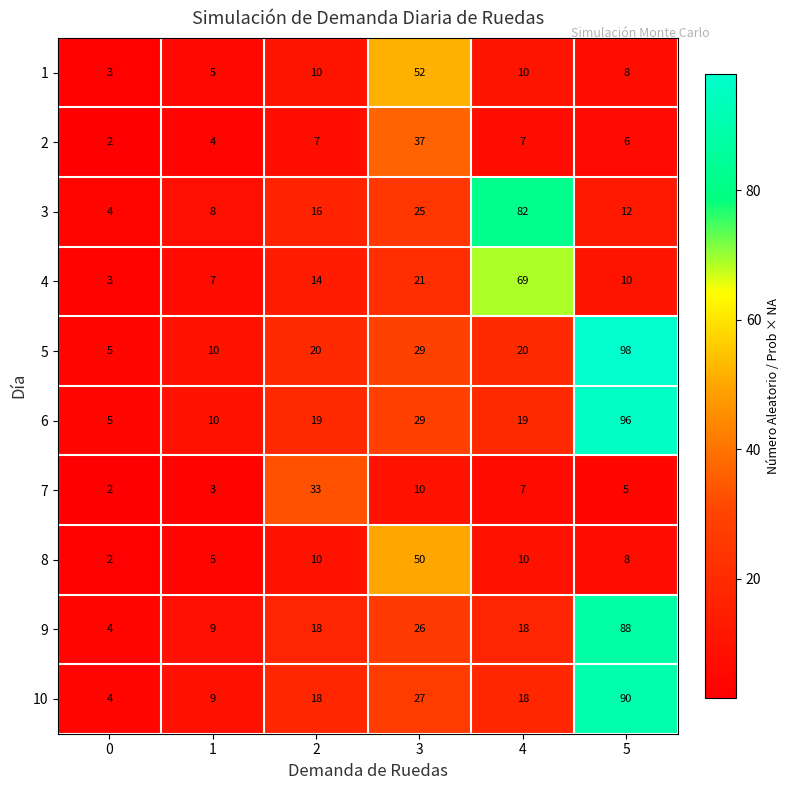

How many values in the 1 series are below 10?

3